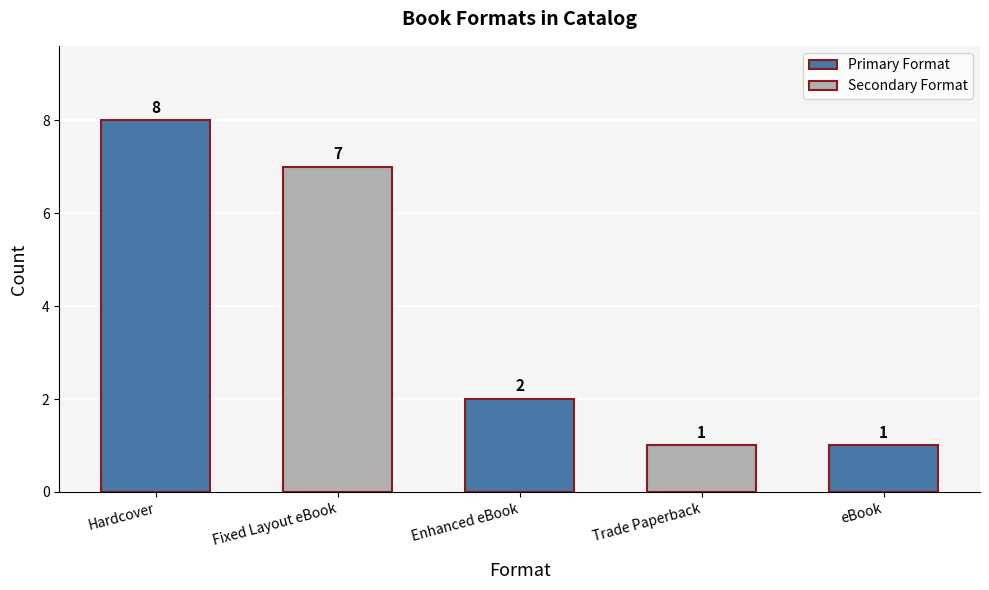

At which label does the data first exceed 2?

Hardcover